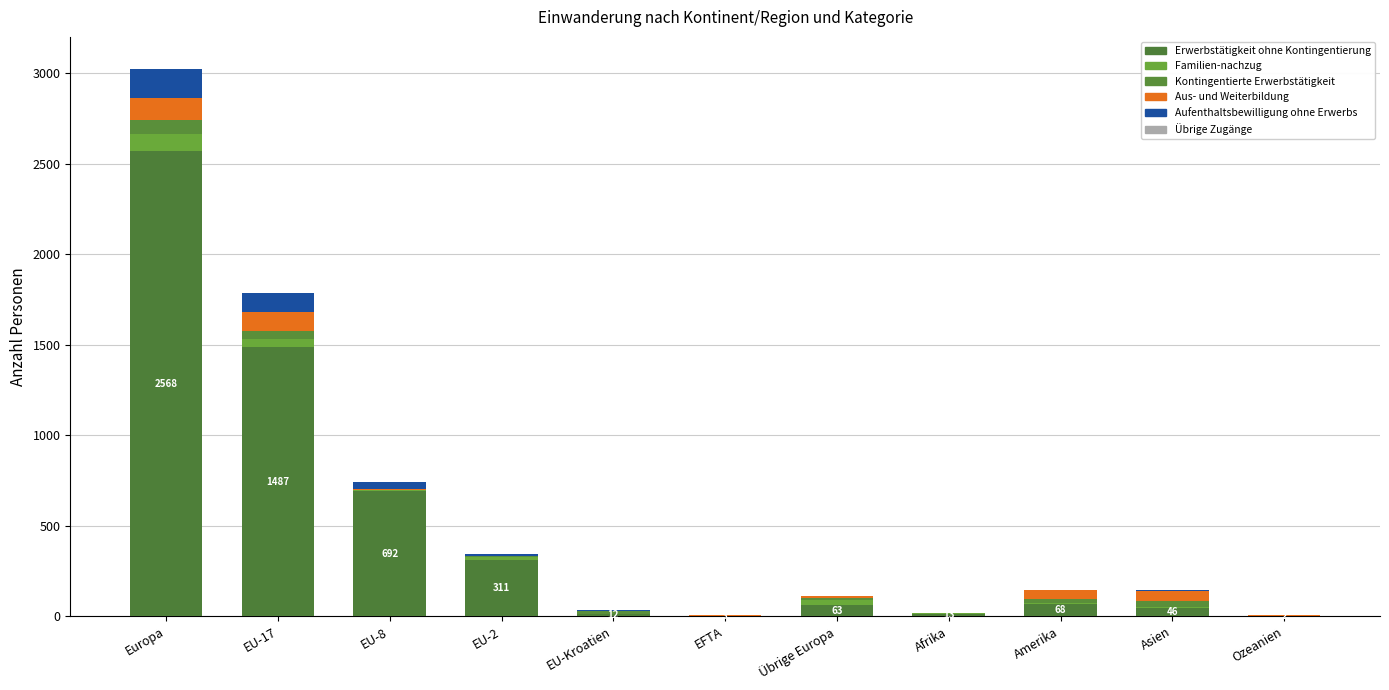

At how many categories does at least one series exceed 1071?

2